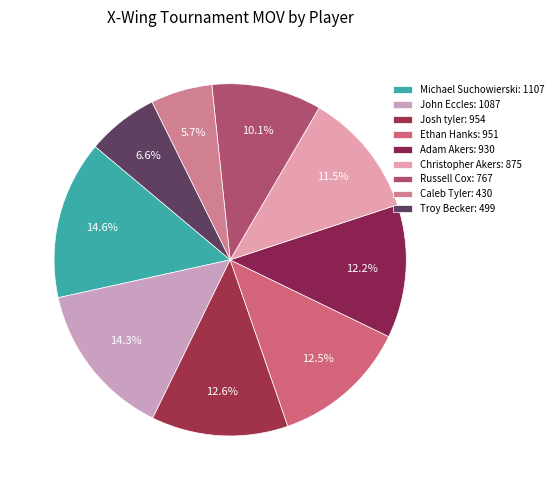

Between Christopher Akers and Troy Becker, which is larger?

Christopher Akers